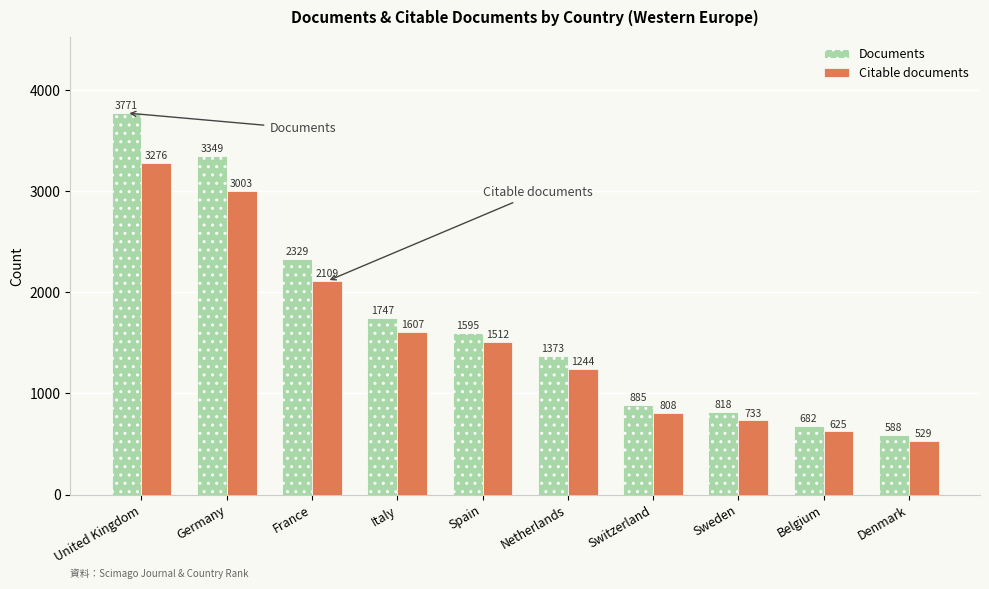

Which category has the lowest value across all series?

Denmark